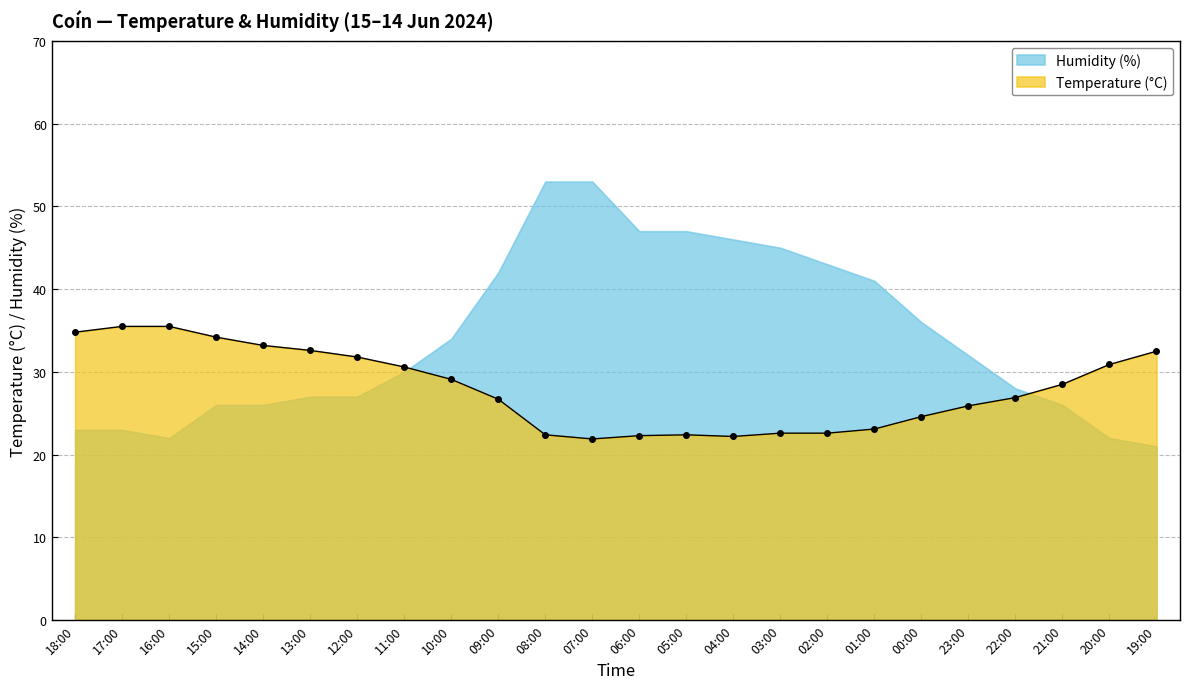

What is the value of the Temperature (°C) point at the 15th from the left?

22.2